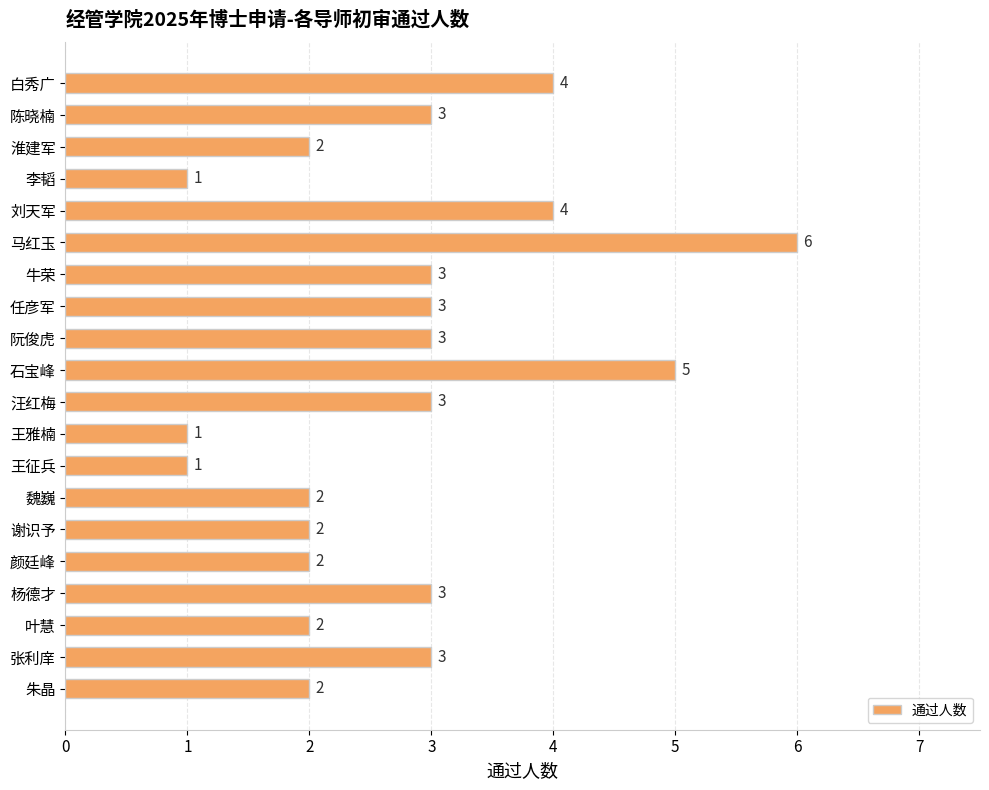

What is the label of the 14th bar from the top?

魏巍